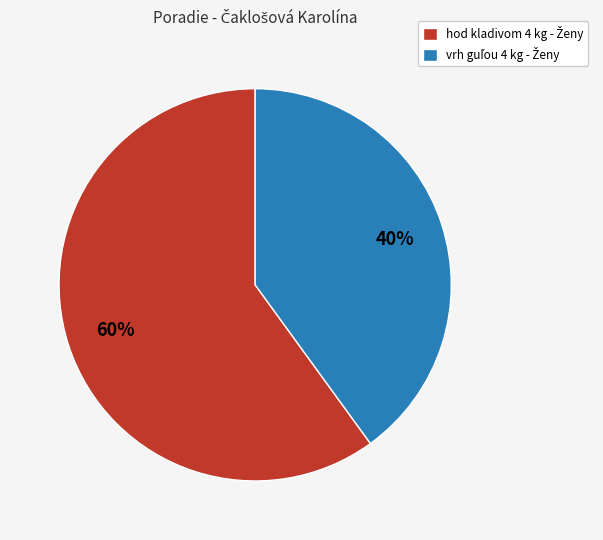

Does any single category account for the majority?

Yes